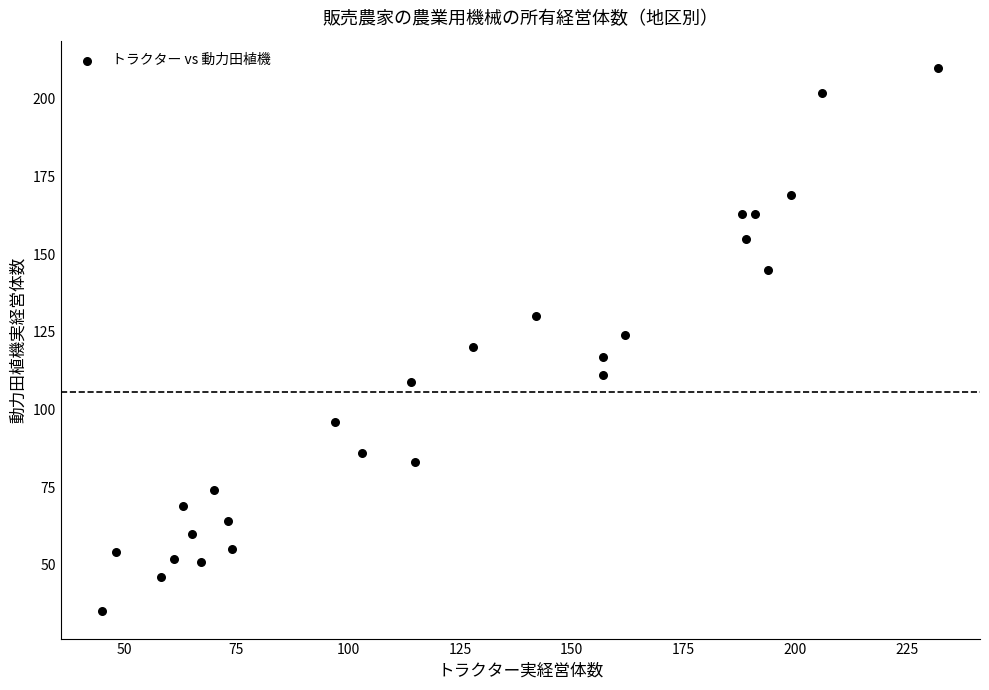

What is the range of X values (max minus min)?

187